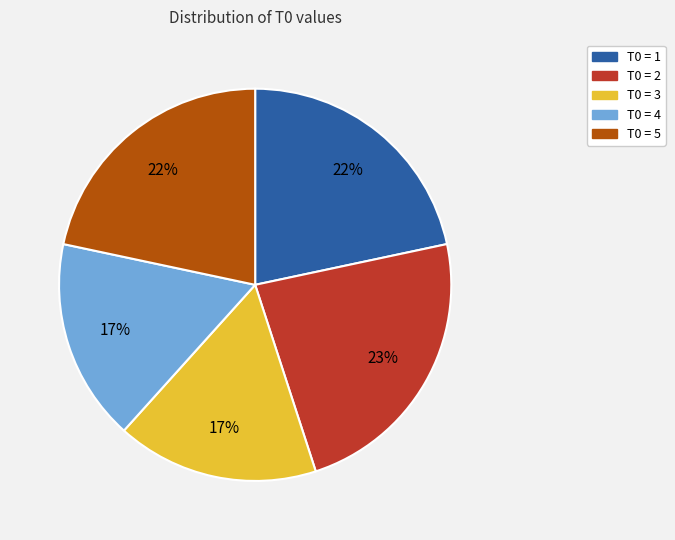

To the nearest percent, what is the average slice percentage?

20%